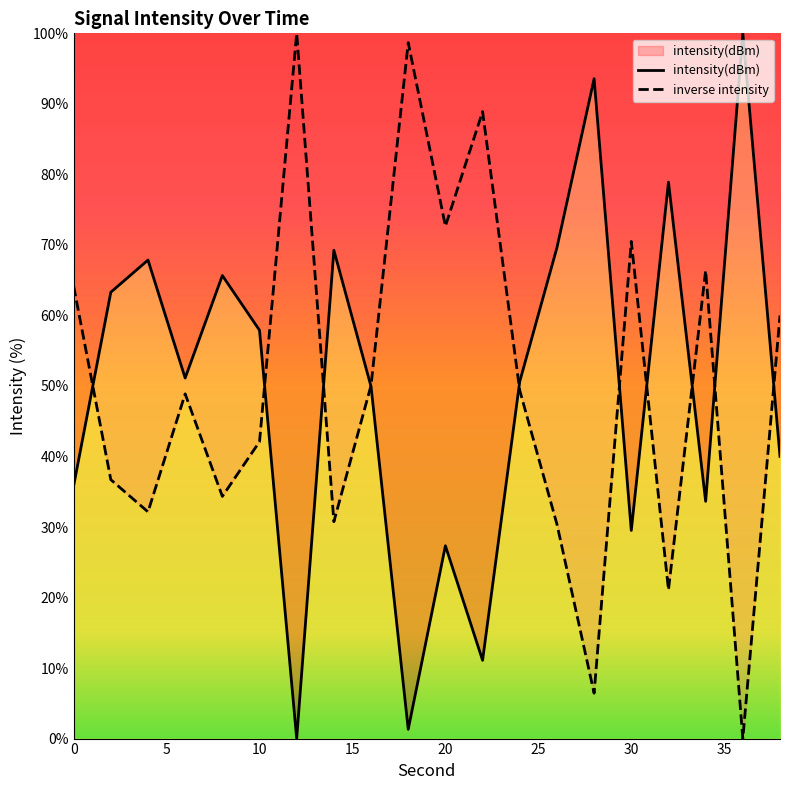

Where is the first local minimum?

6